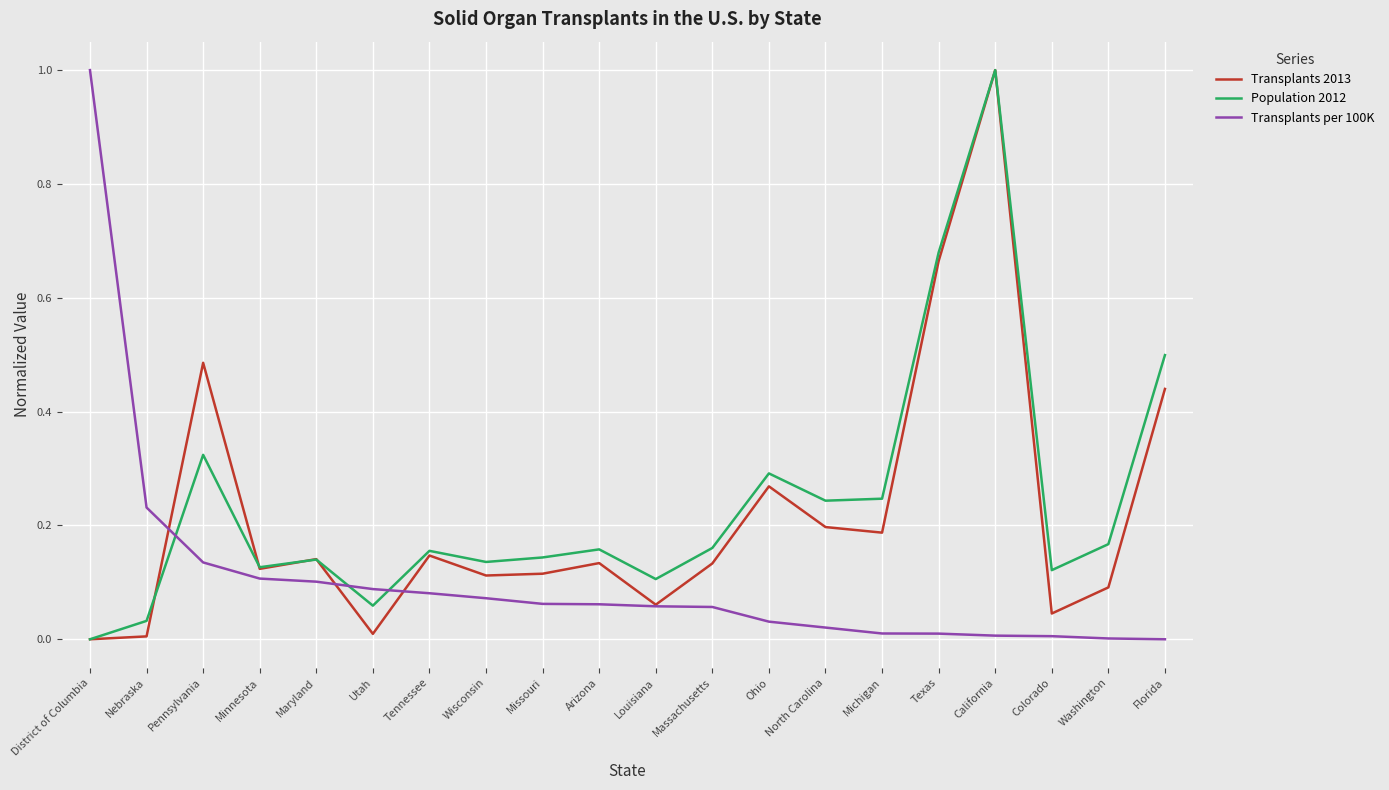

True or false: Population 2012 has more than 1 interior local peaks.

True